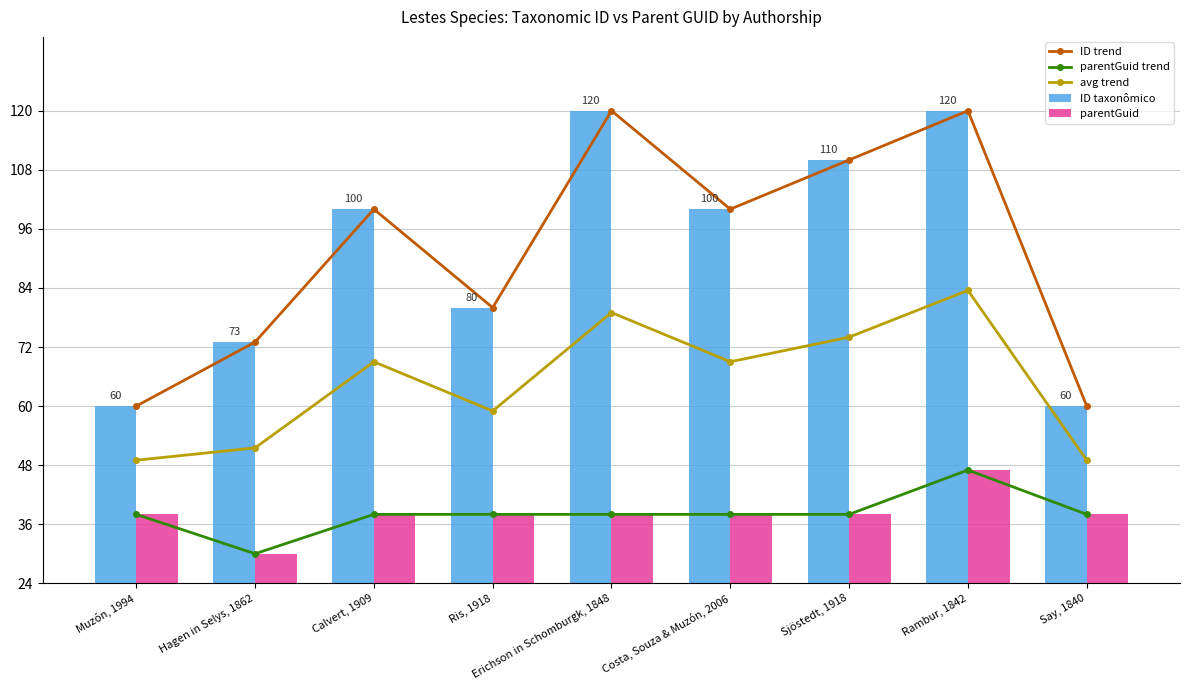

What is the sum of all parentGuid values?

343